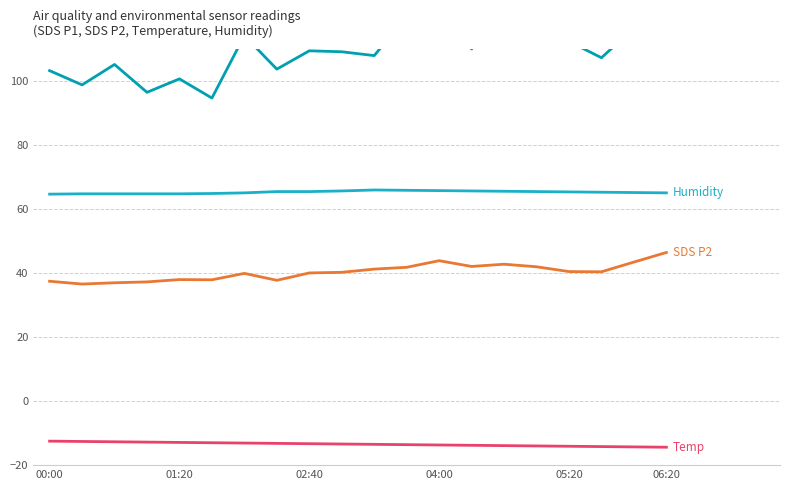

Is the value of Temp (°C) at 06:20 greater than the value of SDS P2 (µg/m³) at 02:40?

No